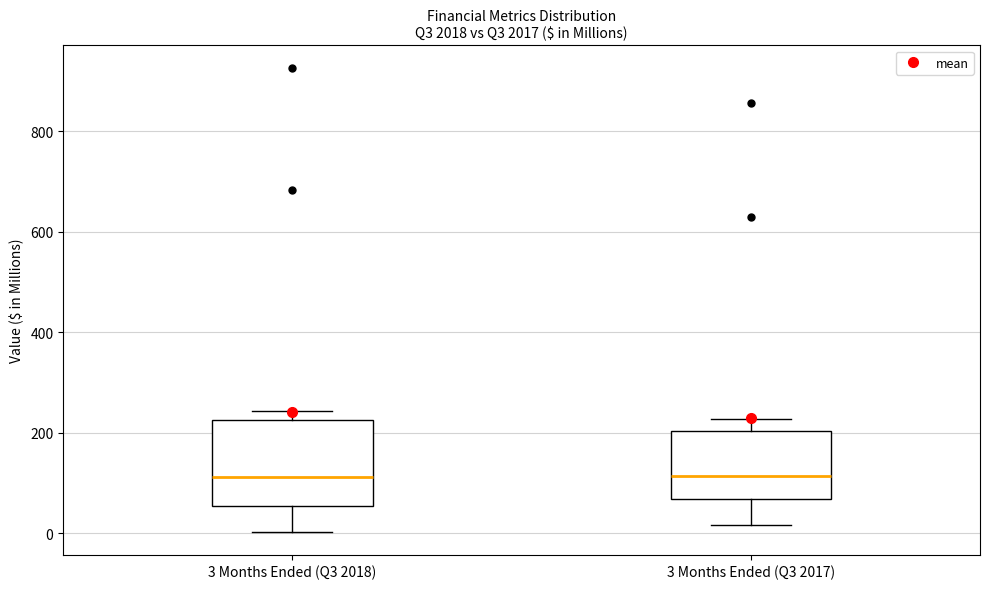

Reading left to right, read every box against the y-axis: the position of its median line, the range the box covers, and the ends of its whiskers. The values are not printed on the chart, so give them approximately, as read against the axis.

3 Months Ended (Q3 2018): median 120, box 60 to 220, whiskers 0 to 240
3 Months Ended (Q3 2017): median 120, box 60 to 200, whiskers 20 to 220